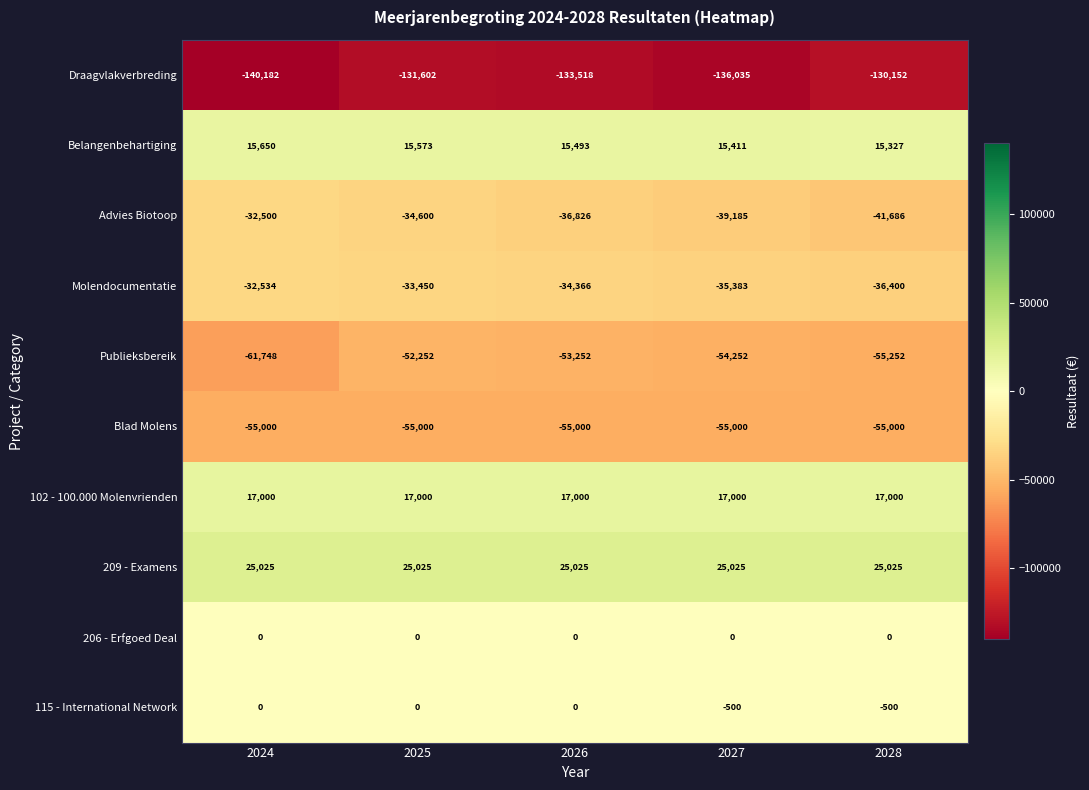

The value of Advies Biotoop at 2027 is -24441. True or false?

False